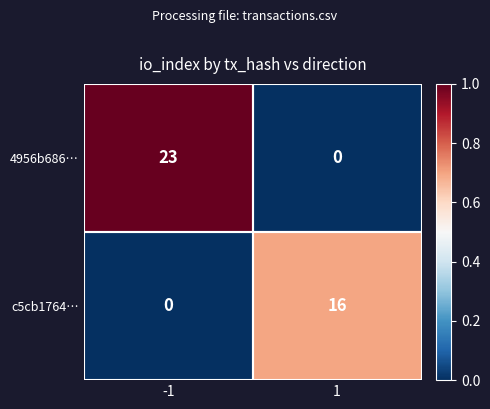

What is the difference between the 4956b686… values at 1 and -1?

23